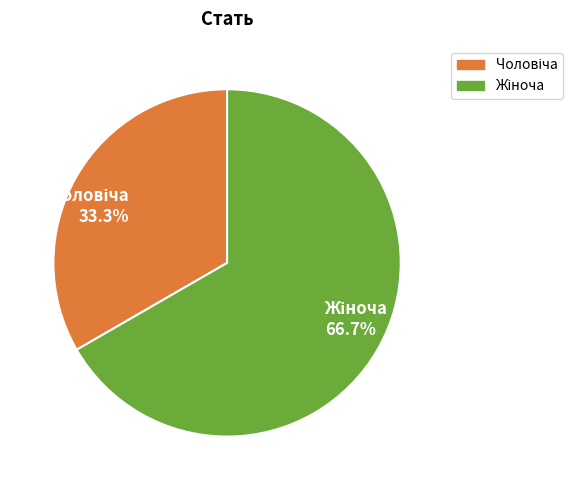

Is there a majority slice in this chart?

Yes